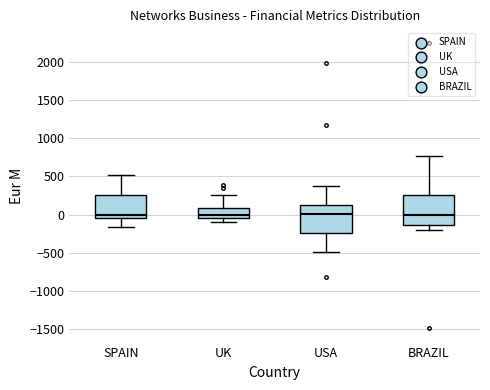

Reading left to right, read every box against the y-axis: the position of its median line, the range the box covers, and the ends of its whiskers. The values are not printed on the chart, so give them approximately, as read against the axis.

SPAIN: median 0, box -50 to 250, whiskers -150 to 500
UK: median 0, box -50 to 100, whiskers -100 to 250
USA: median 0, box -250 to 100, whiskers -500 to 400
BRAZIL: median 0, box -150 to 250, whiskers -200 to 750